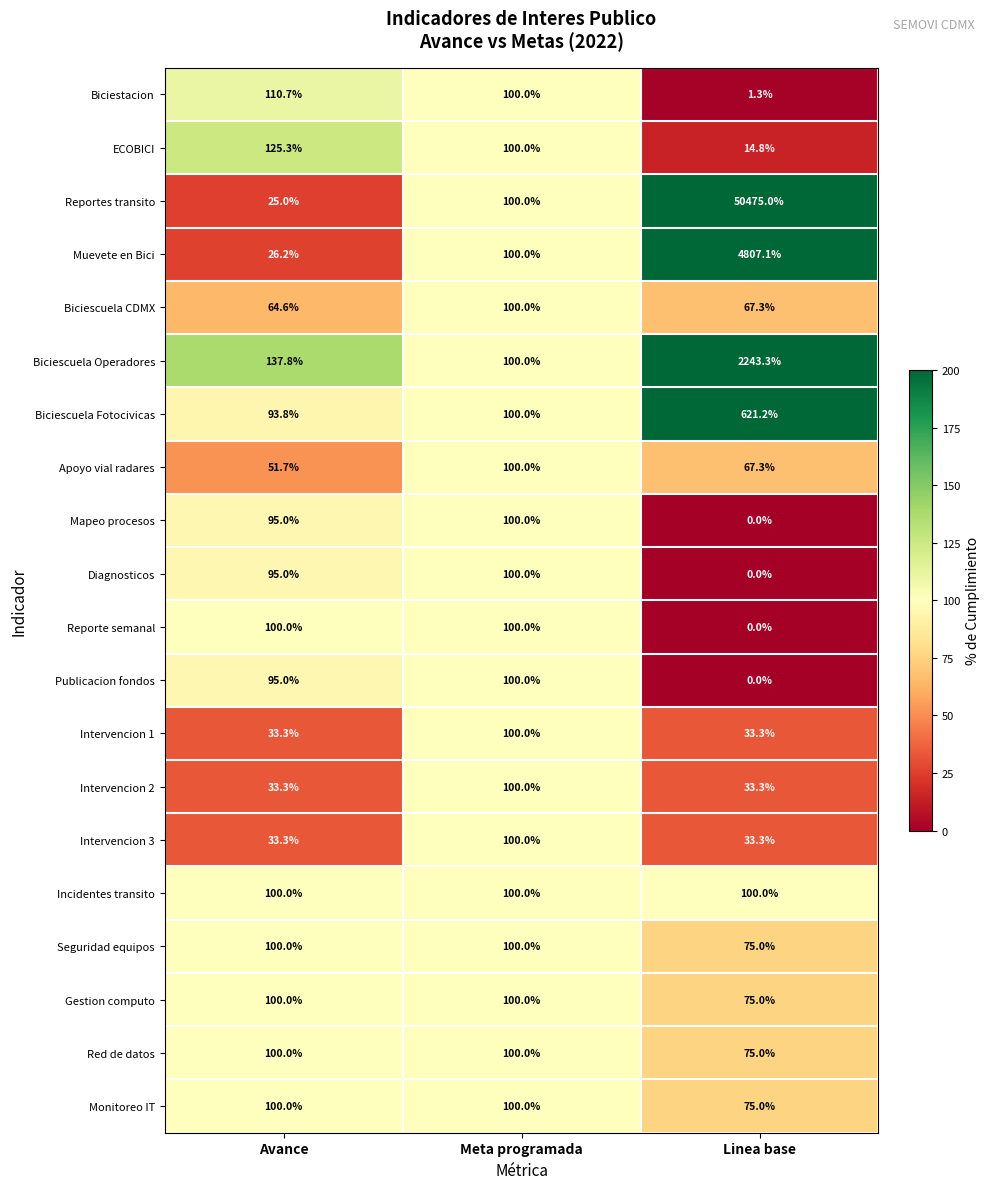

Is it true that Muevete en Bici equals 4807.1 at Linea base?

True